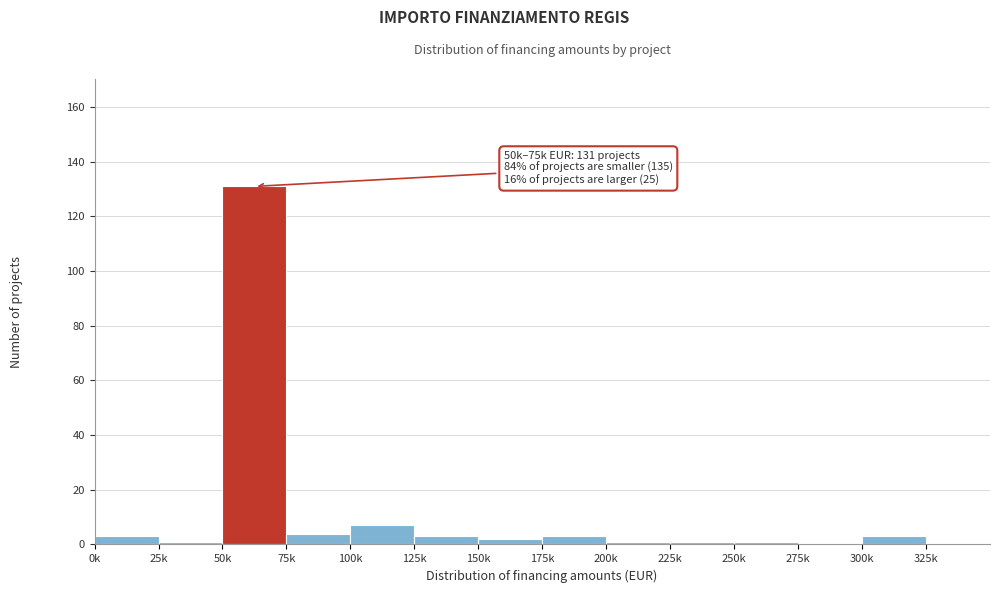

Reading left to right, extract all data points from this chart.

0k=3	25k=1	50k=131	75k=4	100k=7	125k=3	150k=2	175k=3	200k=1	225k=1	250k=1	275k=0	300k=3	325k=0